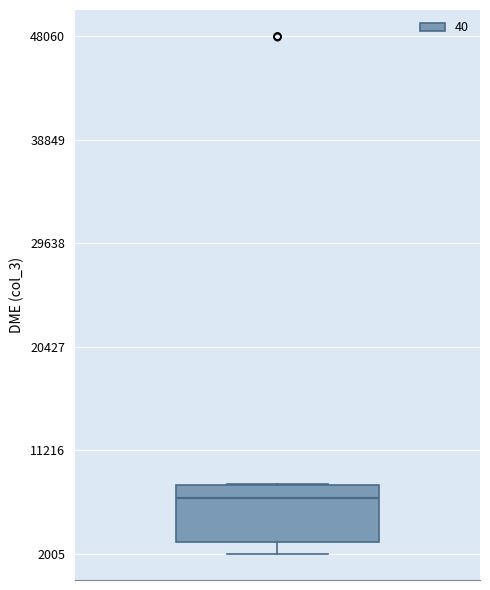

Where does the median line of the box sit on the y-axis? The values are not printed on the chart, so give them approximately, as read against the axis.

7000